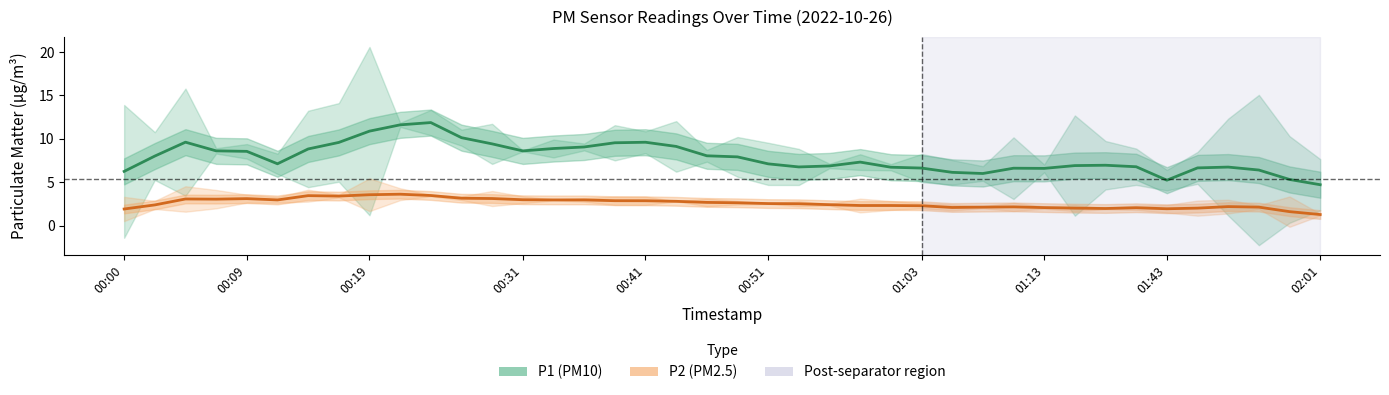

What is the greatest value displayed?

11.9